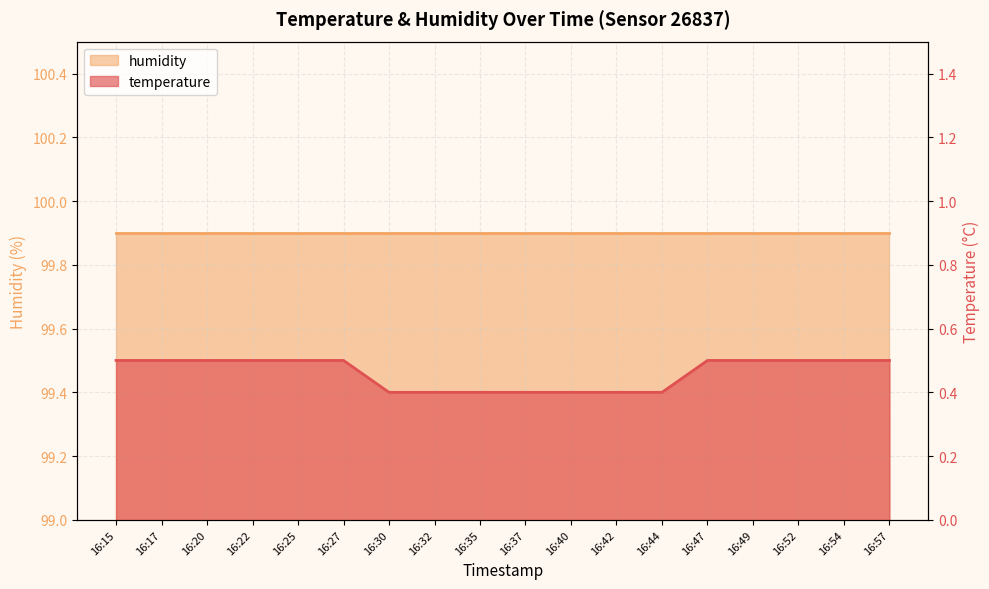

Between 16:49 and 16:52, which series saw the biggest shift?

humidity